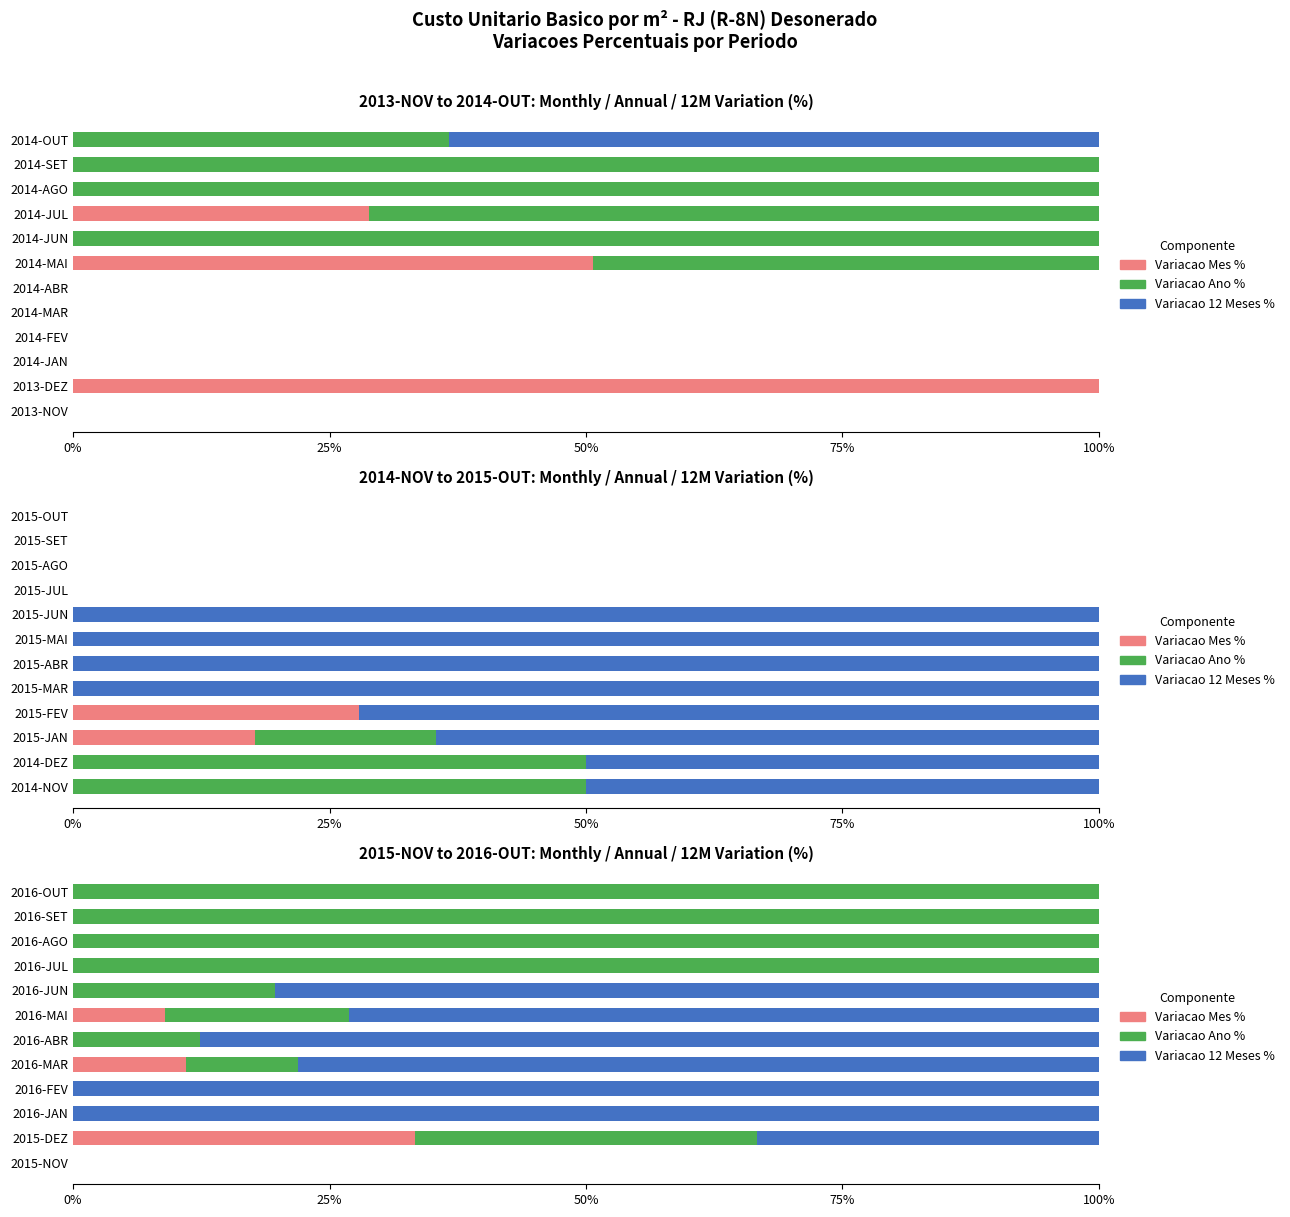

How many distinct data groups are displayed?

3